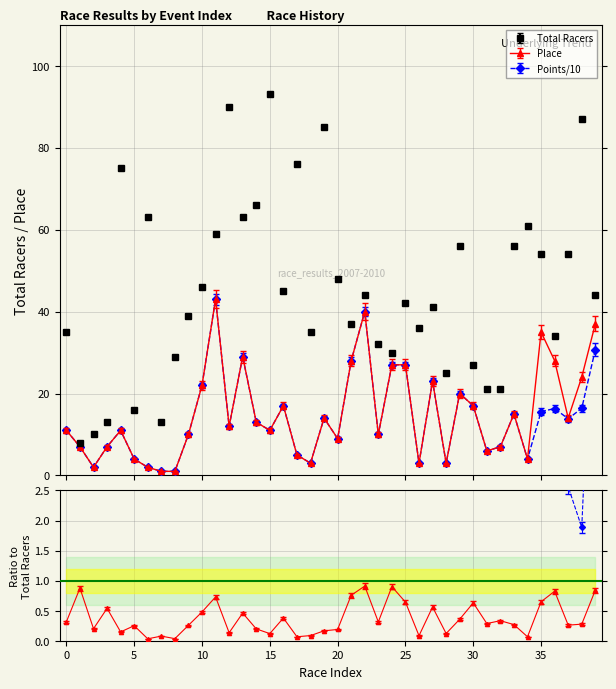

Which series has the widest spread of values?

Total Racers